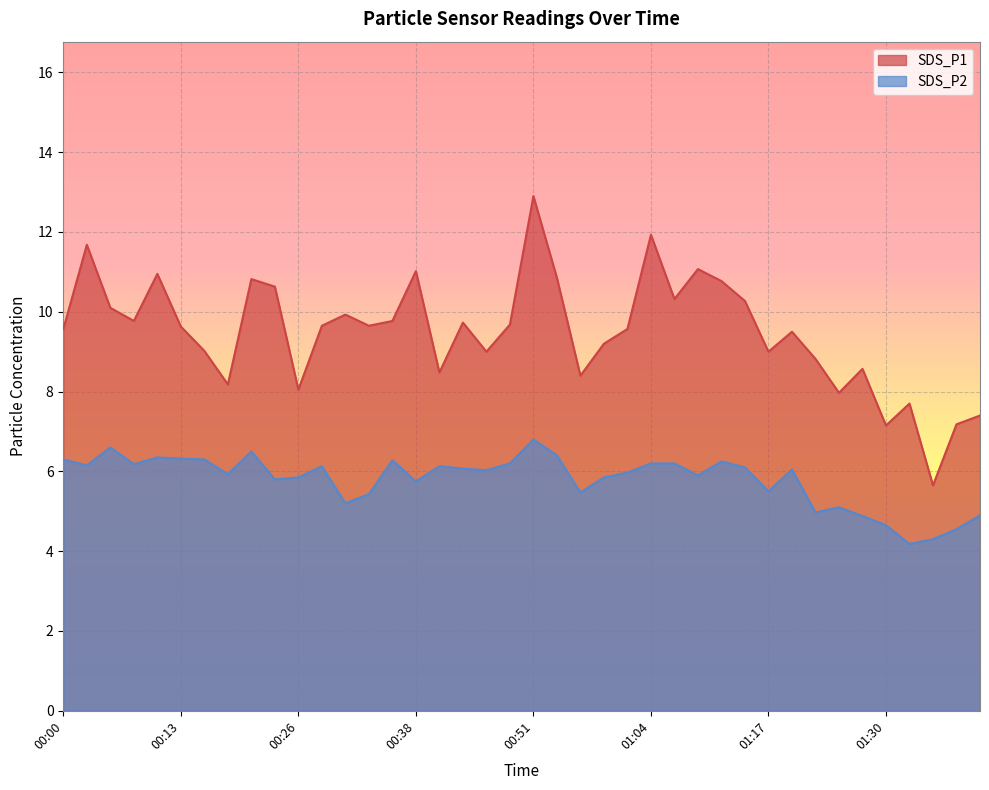

Where does the SDS_P1 series first go above 9?

00:00